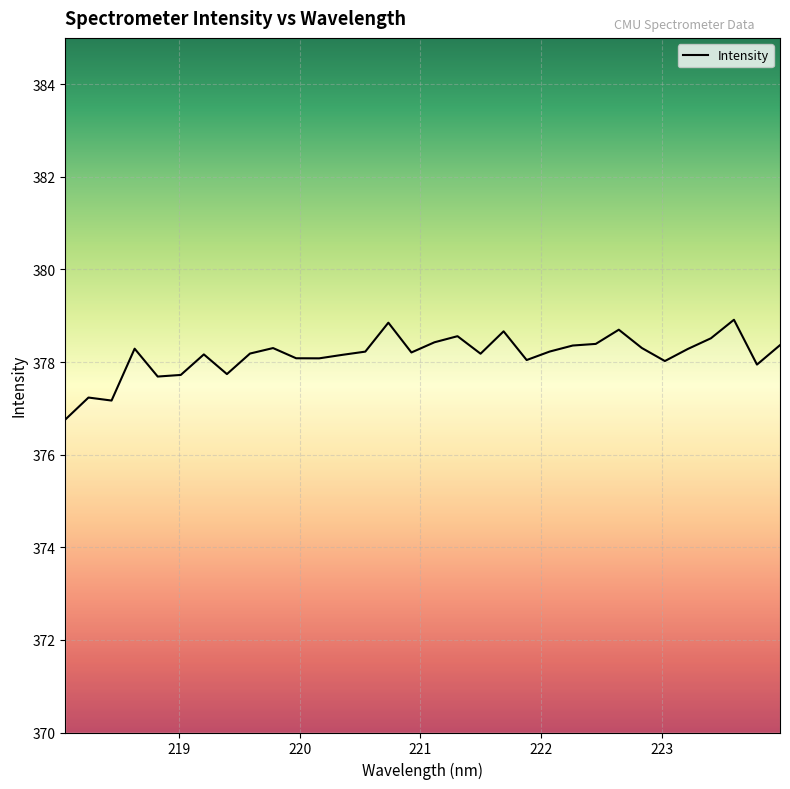

What is the maximum value shown in the chart?

378.9